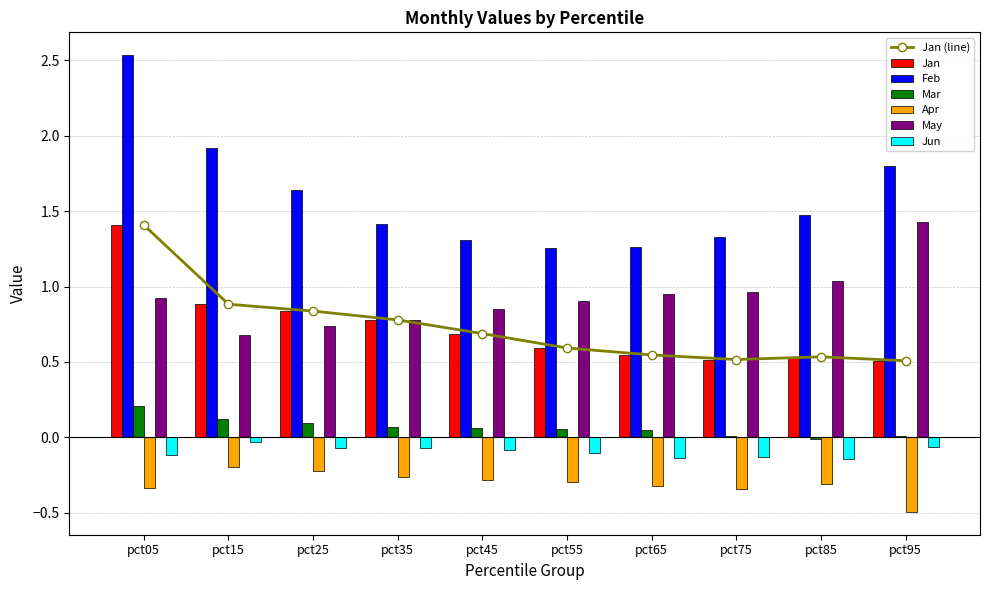

Reading right to left, list all the values displayed in this chart.

Jan: 0.5	0.5	0.5	0.5	0.6	0.7	0.8	0.8	0.9	1.4
Feb: 1.8	1.5	1.3	1.3	1.3	1.3	1.4	1.6	1.9	2.5
Mar: 0.0	-0.0	0.0	0.0	0.1	0.1	0.1	0.1	0.1	0.2
Apr: -0.5	-0.3	-0.3	-0.3	-0.3	-0.3	-0.3	-0.2	-0.2	-0.3
May: 1.4	1.0	1.0	1.0	0.9	0.8	0.8	0.7	0.7	0.9
Jun: -0.1	-0.1	-0.1	-0.1	-0.1	-0.1	-0.1	-0.1	-0.0	-0.1